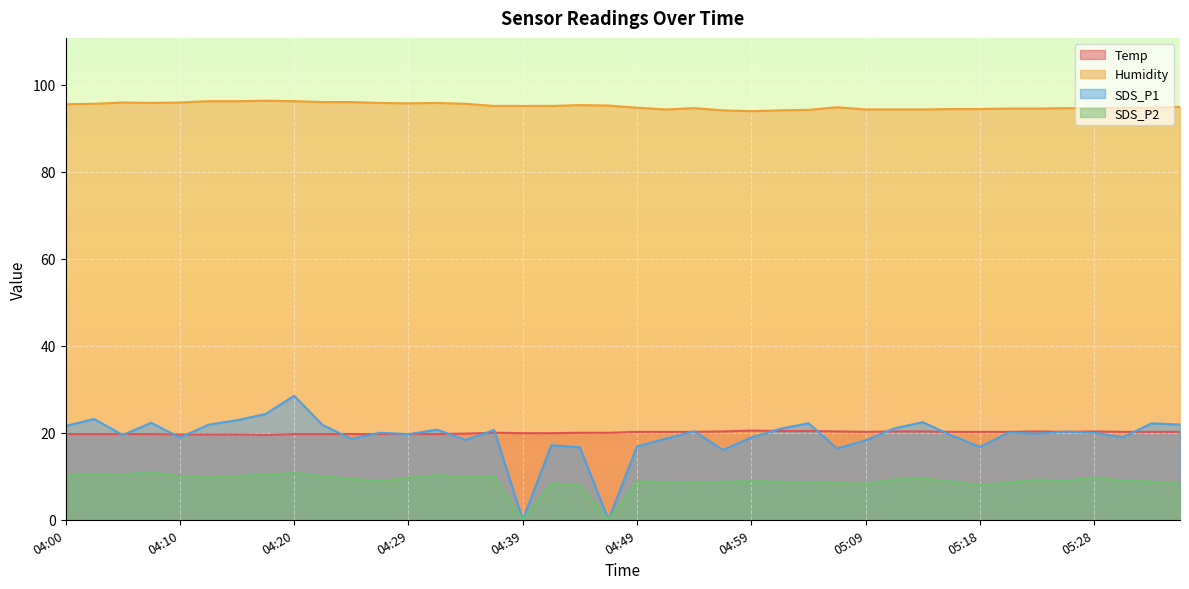

What is the difference between the SDS_P1 values at 05:13 and 05:26?

2.2